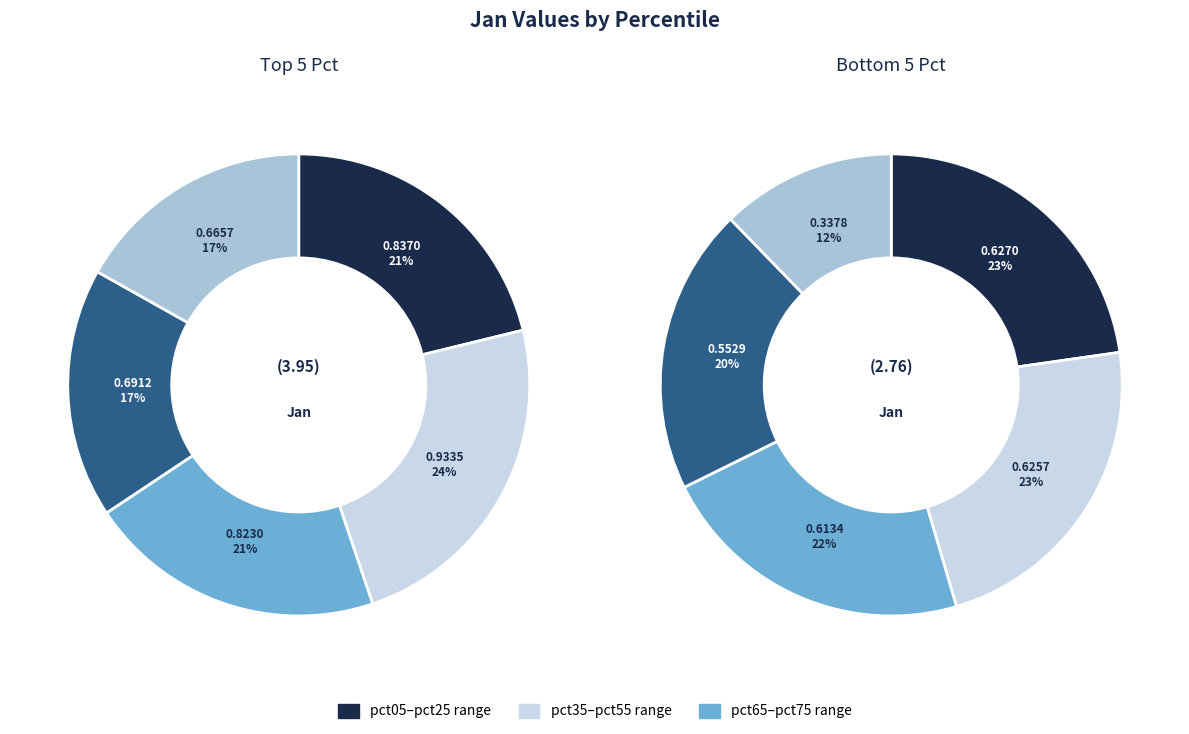

Combined, do pct95 and pct75 account for over 50%?

No